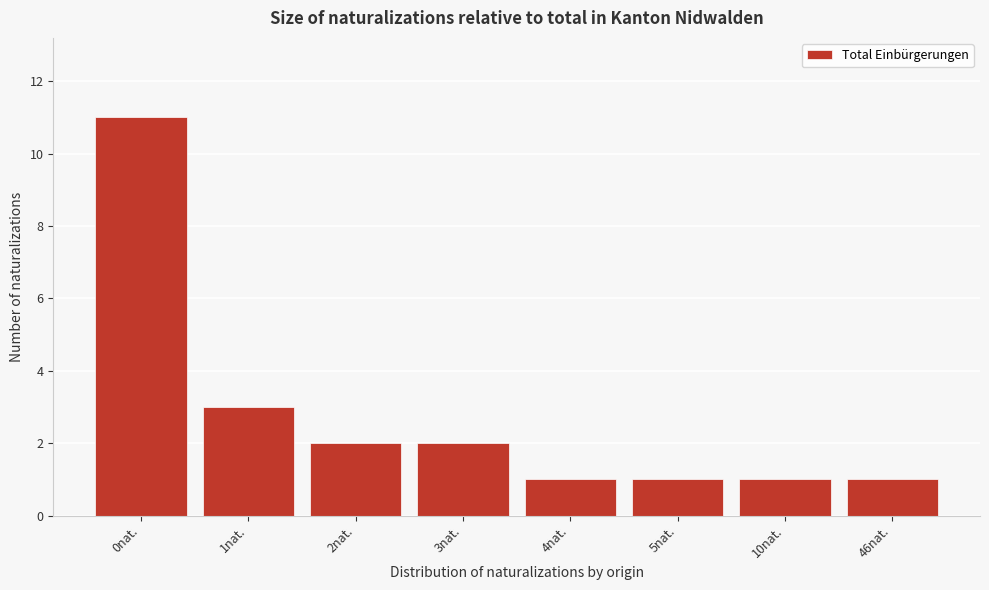

Reading right to left, list all the values displayed in this chart.

1	1	1	1	2	2	3	11